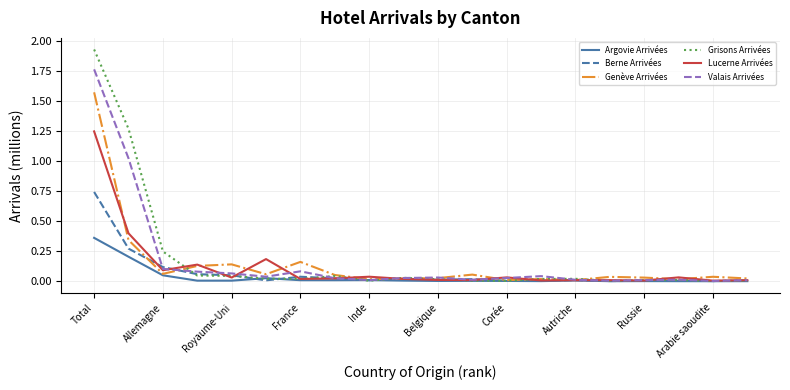

Rank the series by their maximum value, from highest to lowest.

Grisons Arrivées, Valais Arrivées, Genève Arrivées, Lucerne Arrivées, Berne Arrivées, Argovie Arrivées